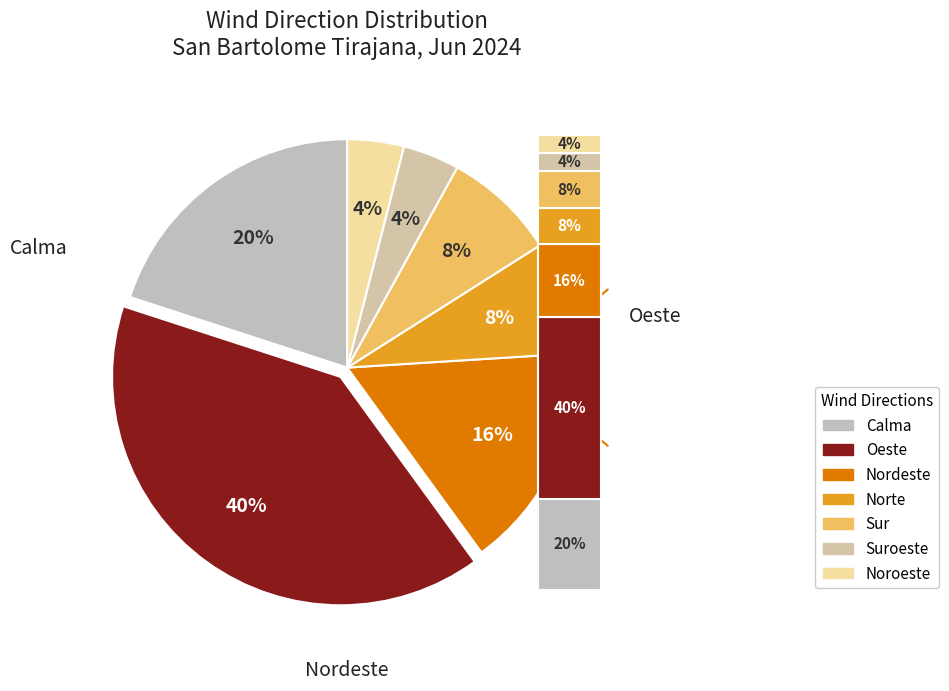

Is there a majority slice in this chart?

No